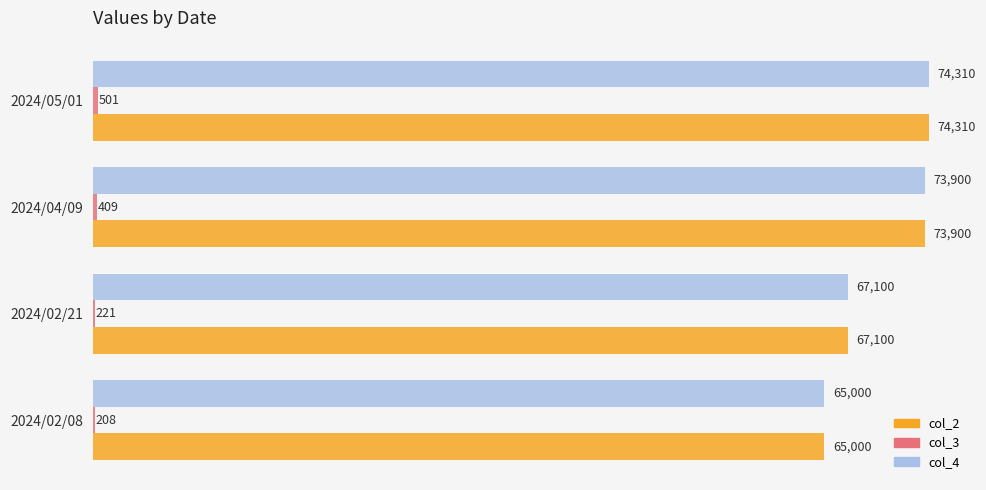

At which label does col_2 reach its peak?

2024/05/01